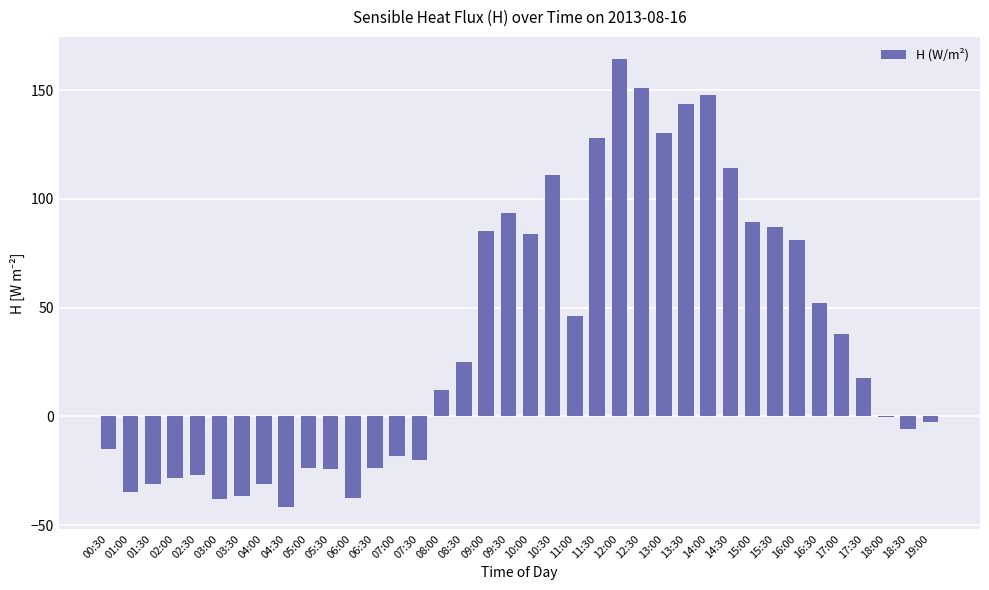

What is the average value?

35.9